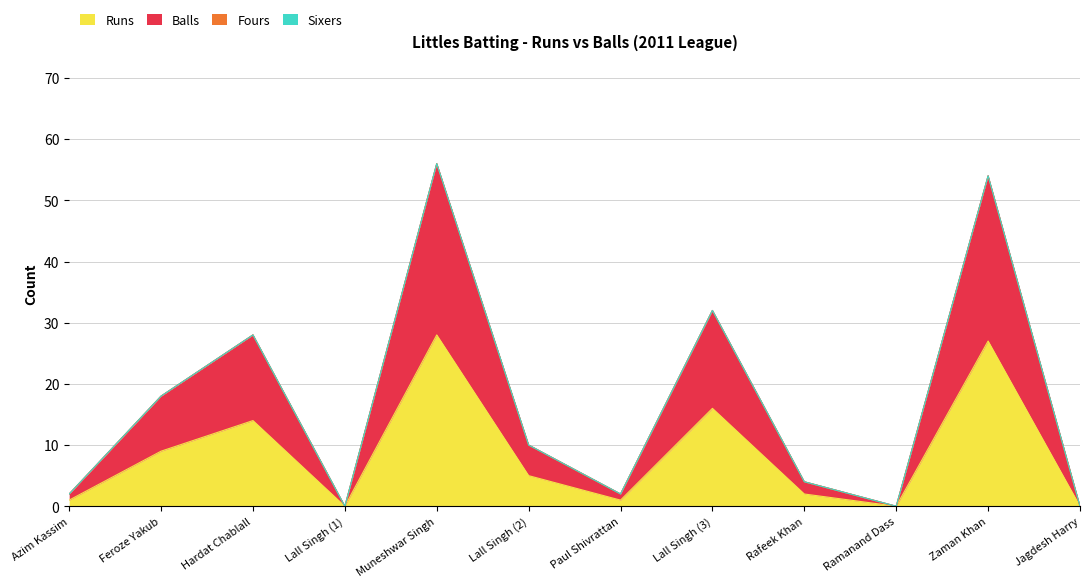

How many lines are shown in the chart?

4